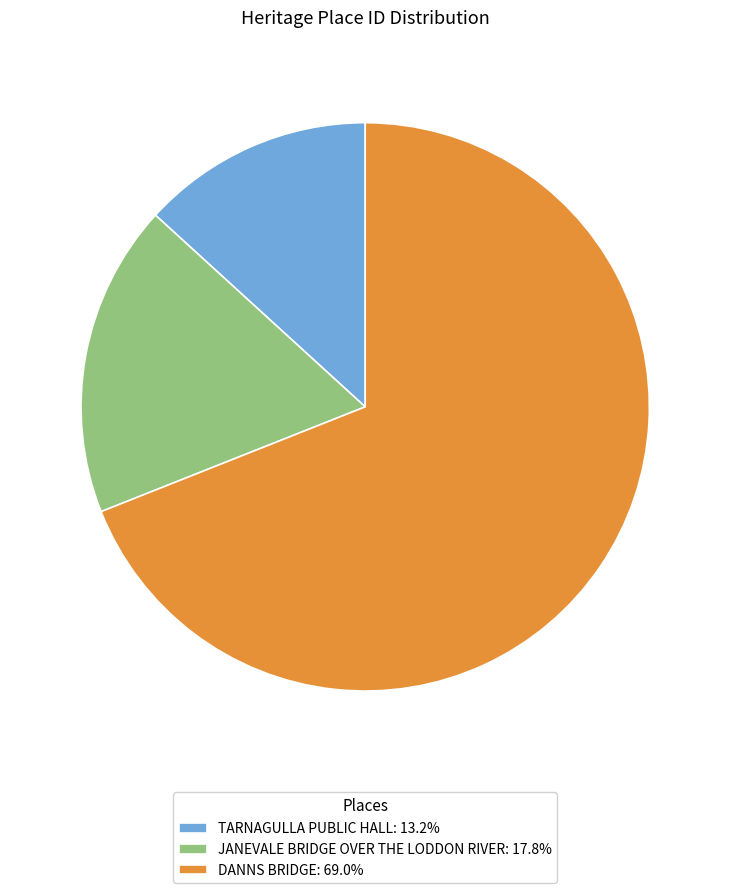

Between TARNAGULLA PUBLIC HALL and JANEVALE BRIDGE OVER THE LODDON RIVER, which is larger?

JANEVALE BRIDGE OVER THE LODDON RIVER